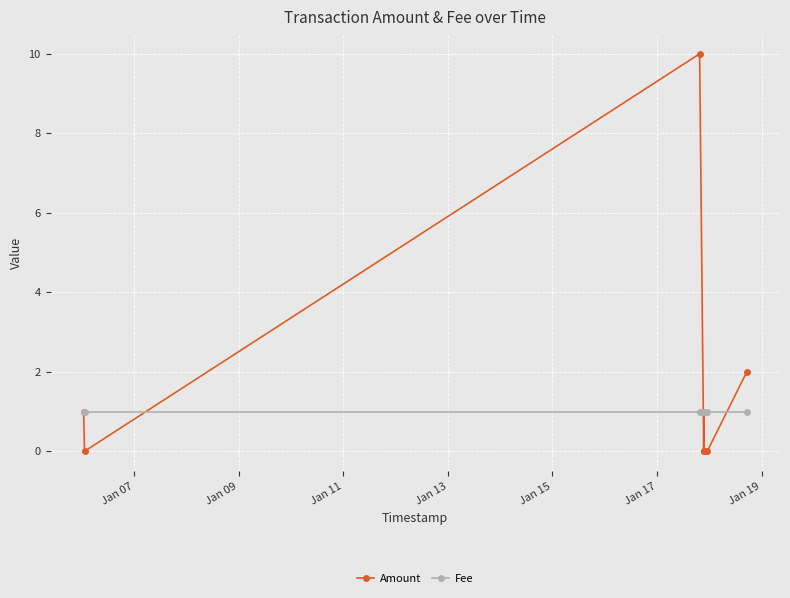

What is the average value of the Fee series?

1